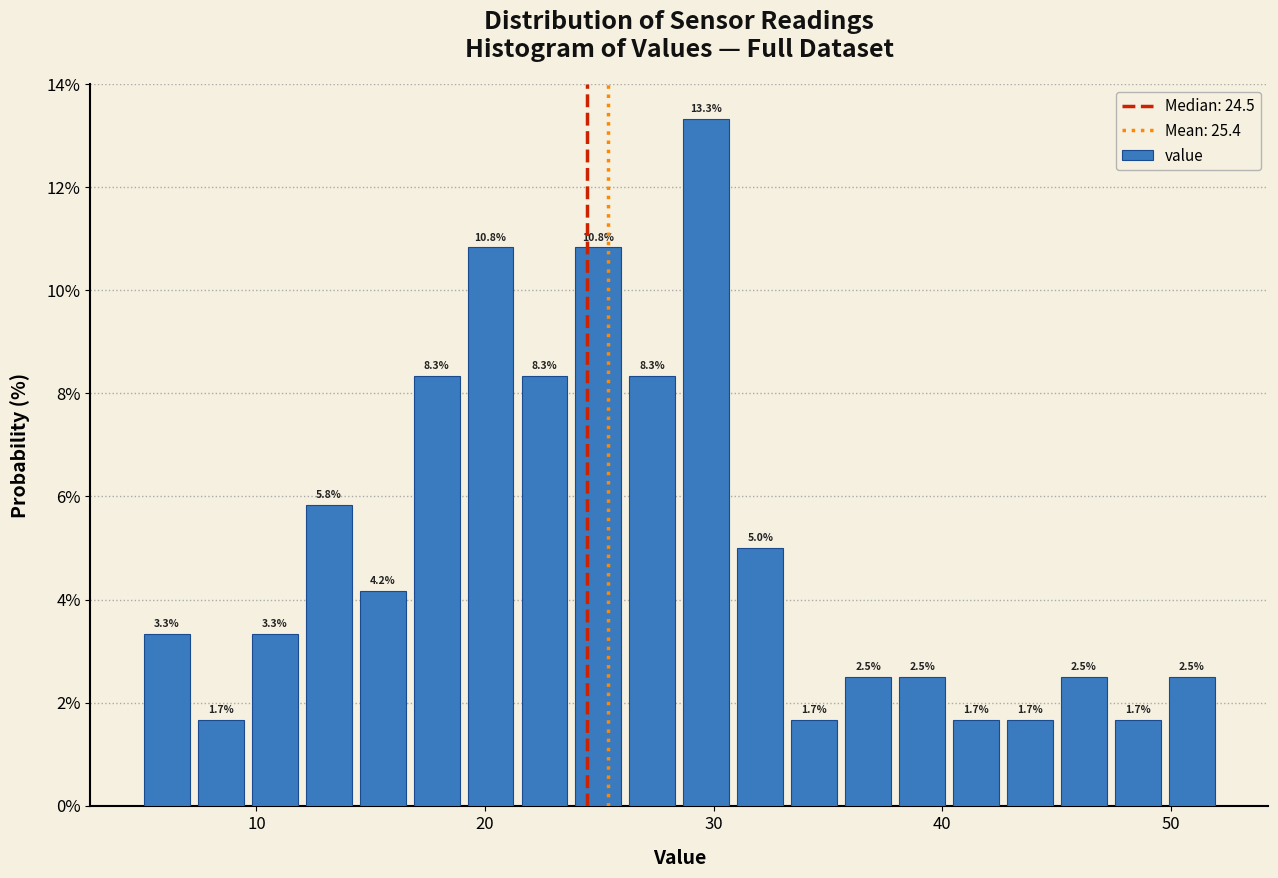

Read against the x-axis, roughly where is the centre of the tallest bar?

30